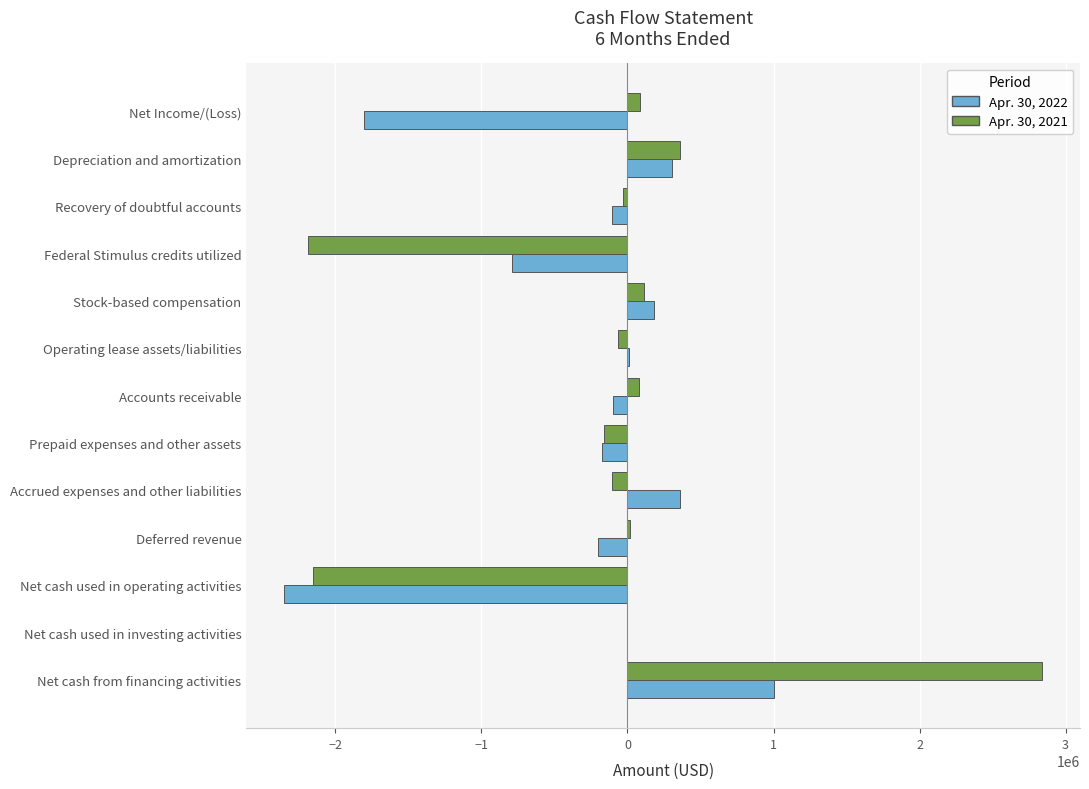

What is the maximum value for Apr. 30, 2021?

2839463